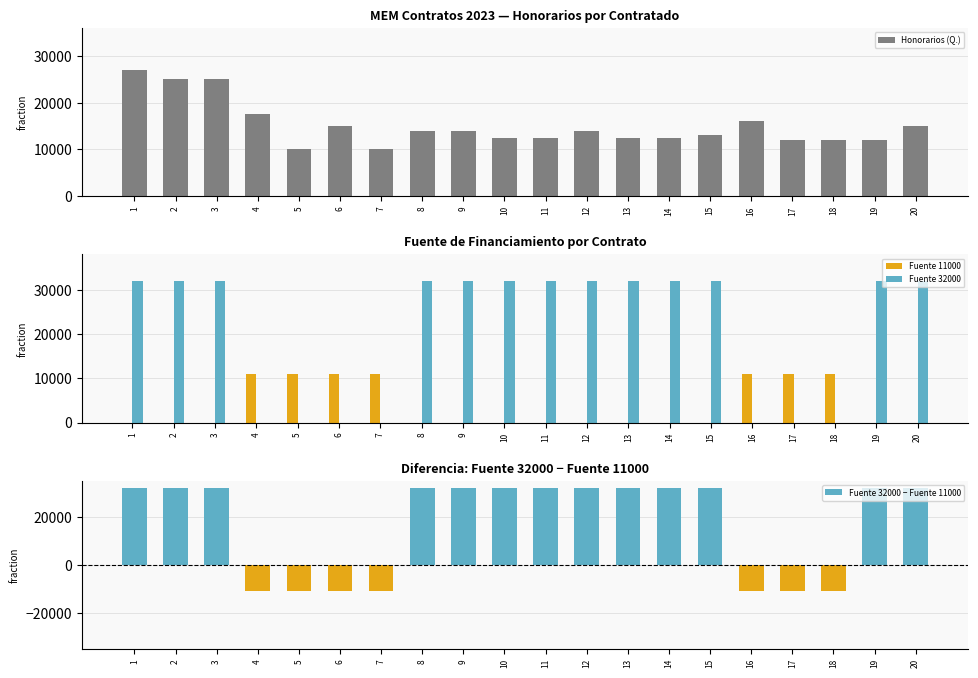

Reading left to right, list all the values displayed in this chart.

Honorarios (Q.): 27000	25000	25000	17500	10000	15000	10000	14000	14000	12500	12500	14000	12500	12500	13000	16000	12000	12000	12000	15000
Fuente 11000: 0	0	0	11000	11000	11000	11000	0	0	0	0	0	0	0	0	11000	11000	11000	0	0
Fuente 32000: 32000	32000	32000	0	0	0	0	32000	32000	32000	32000	32000	32000	32000	32000	0	0	0	32000	32000
Fuente 32000 − Fuente 11000: 32000	32000	32000	-11000	-11000	-11000	-11000	32000	32000	32000	32000	32000	32000	32000	32000	-11000	-11000	-11000	32000	32000